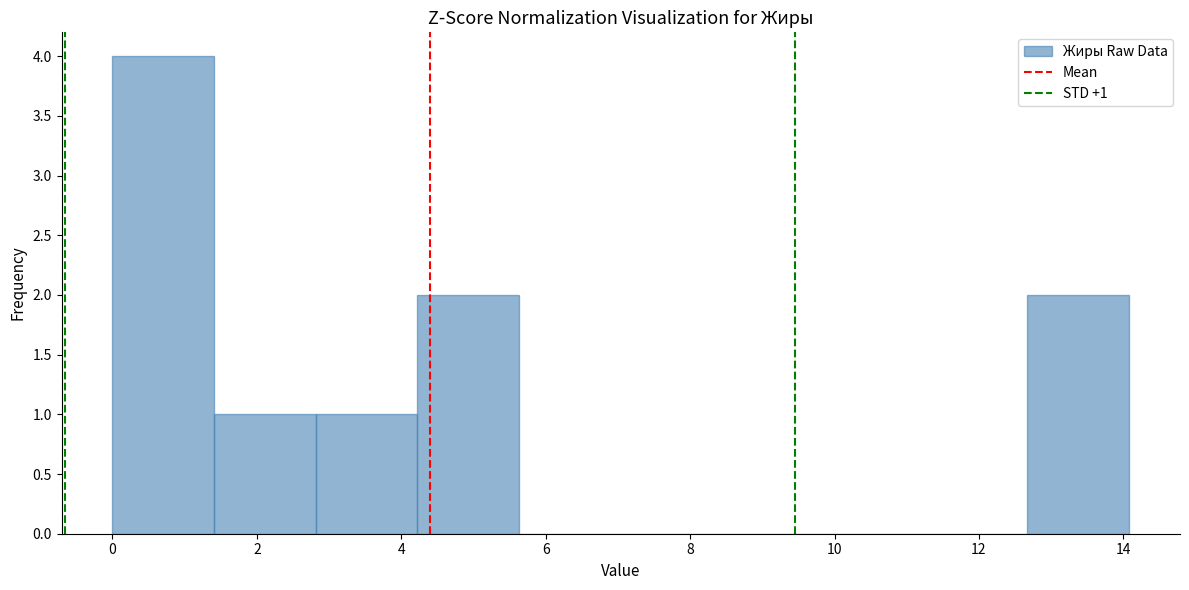

Over which range of the x-axis is the bar tallest?

0.0 to 1.4